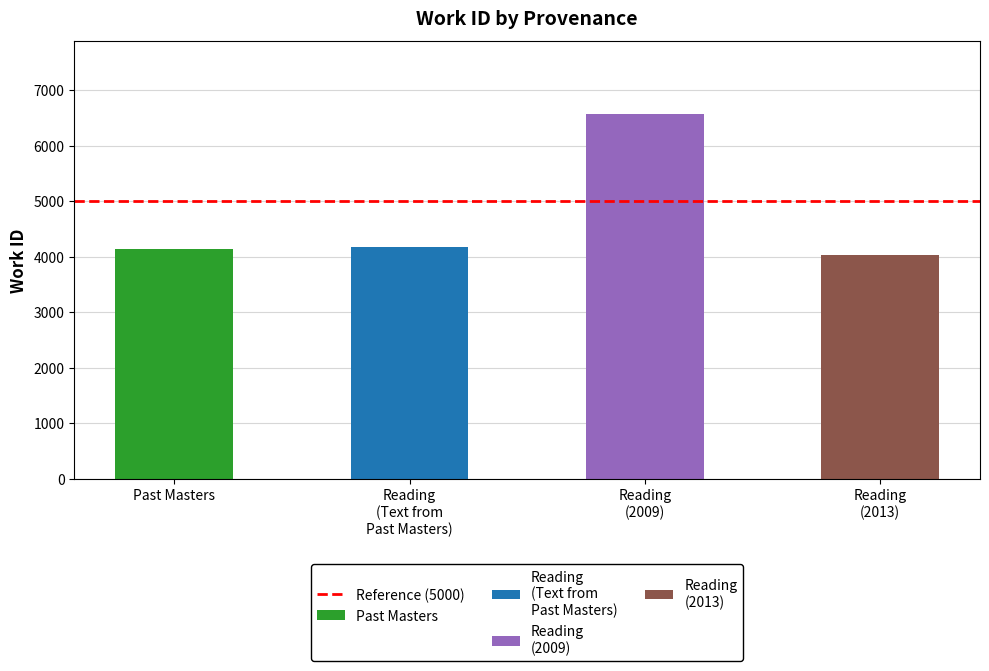

What is the ratio of the value at Past Masters to the value at Reading (Text from Past Masters)?

1.0